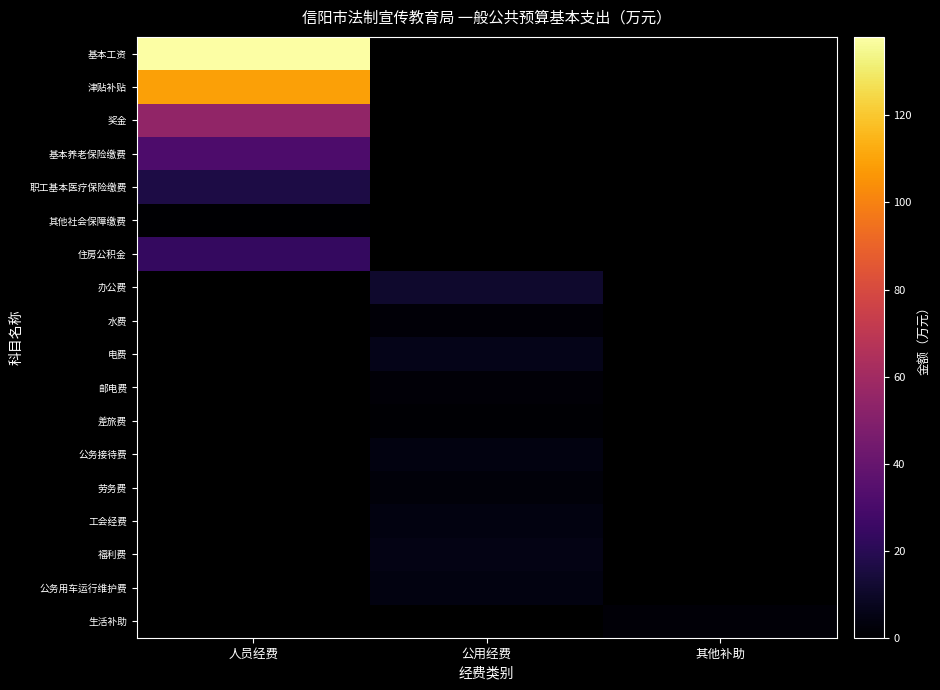

How many series are shown in this chart?

18